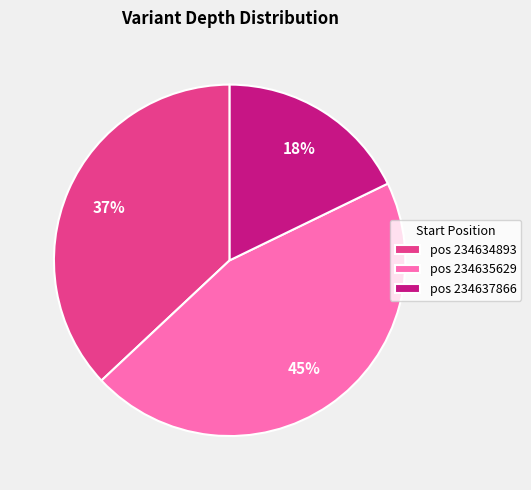

Which has a higher value, pos 234637866 or pos 234634893?

pos 234634893